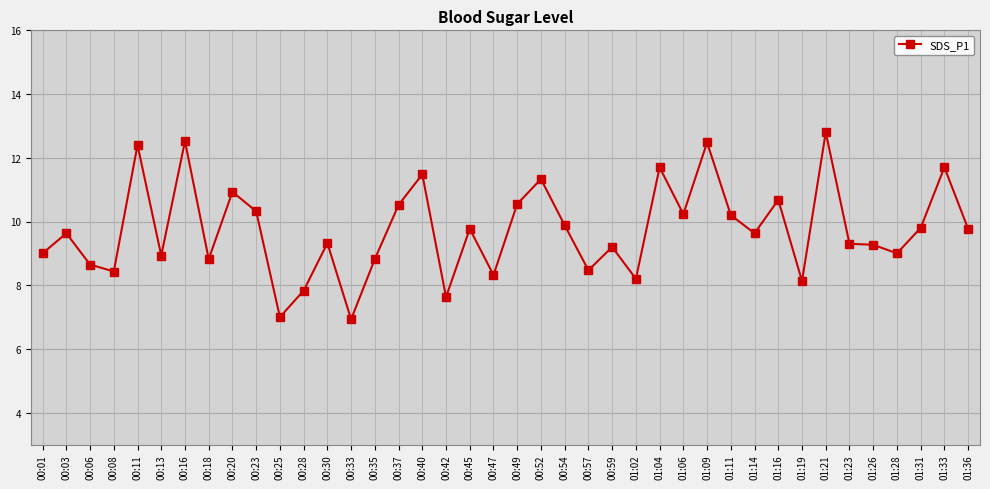

Between 01:33 and 00:25, which is larger?

01:33